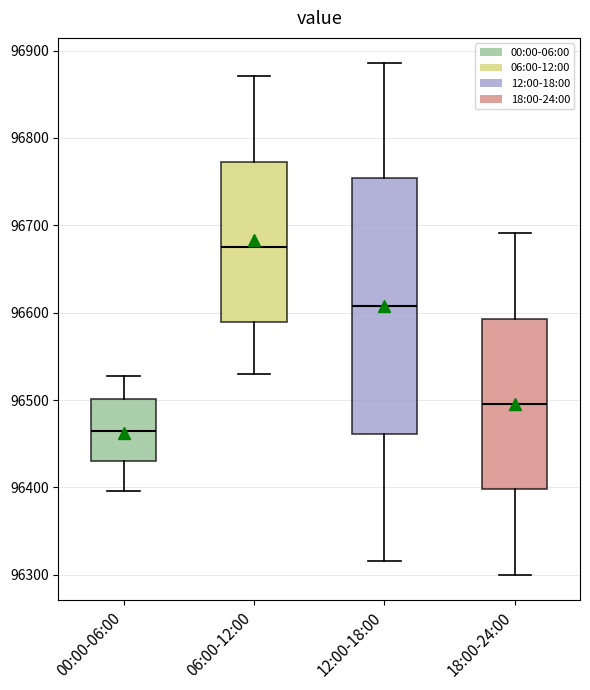

Reading left to right, transcribe this box plot: for each box, give where its median line is, the range the box spans, and where its two whiskers end, as read against the y-axis. The values are not printed on the chart, so give them approximately, as read against the axis.

00:00-06:00: median 96460, box 96430 to 96500, whiskers 96400 to 96530
06:00-12:00: median 96680, box 96590 to 96770, whiskers 96530 to 96870
12:00-18:00: median 96610, box 96460 to 96750, whiskers 96320 to 96890
18:00-24:00: median 96500, box 96400 to 96590, whiskers 96300 to 96690